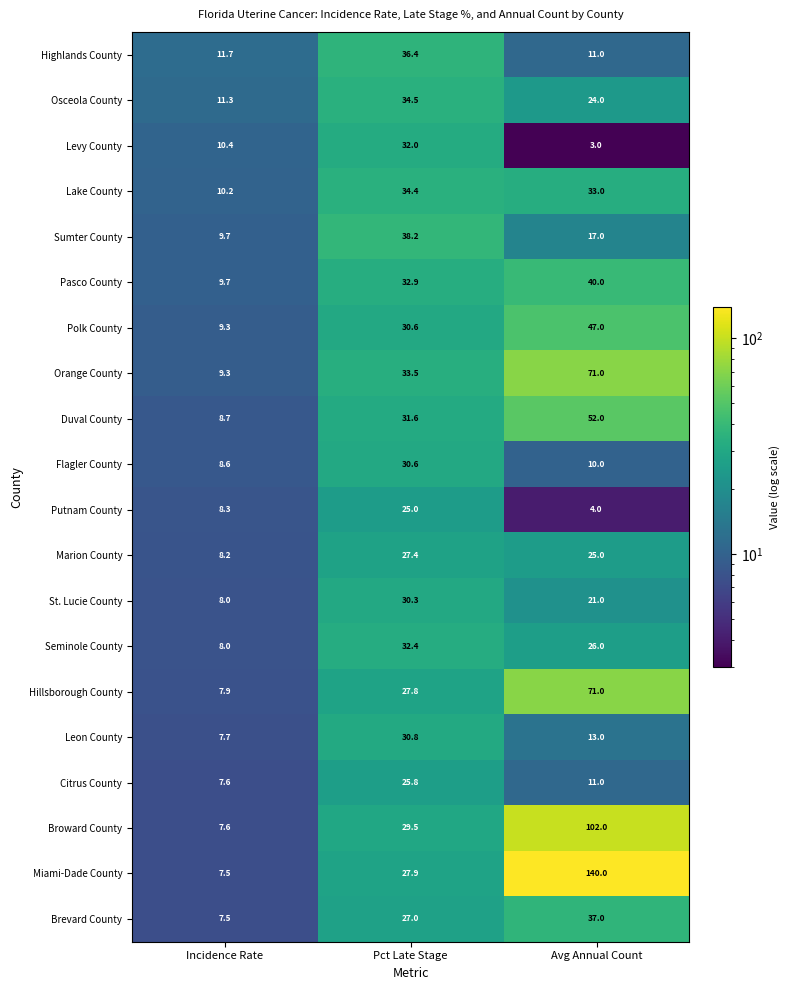

At which label does Putnam County first exceed 8?

Incidence Rate